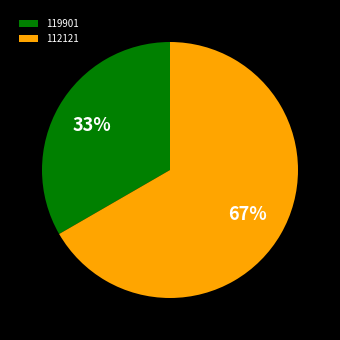

Which category has the biggest portion of the pie?

112121